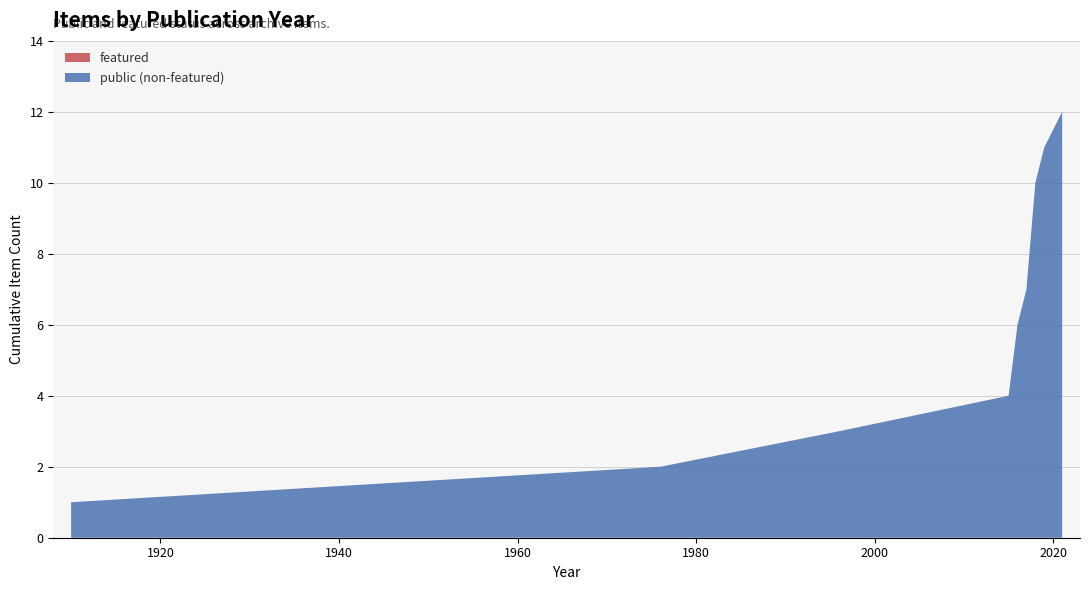

What is the maximum value shown in the chart?

12